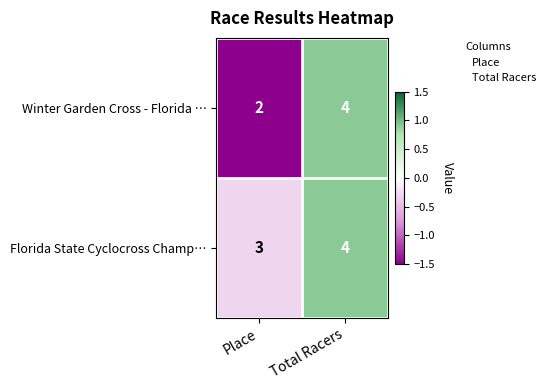

The Florida State Cyclocross Champ… series shows 1 at Total Racers. True or false?

False